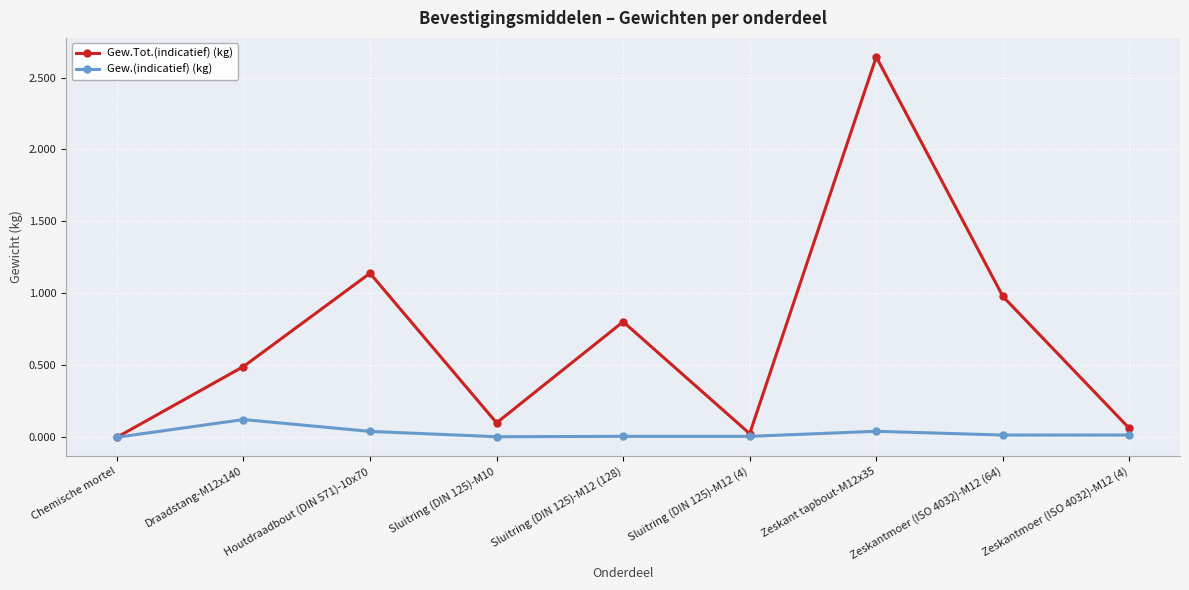

At which label does Gew.(indicatief) (kg) reach its peak?

Draadstang-M12x140